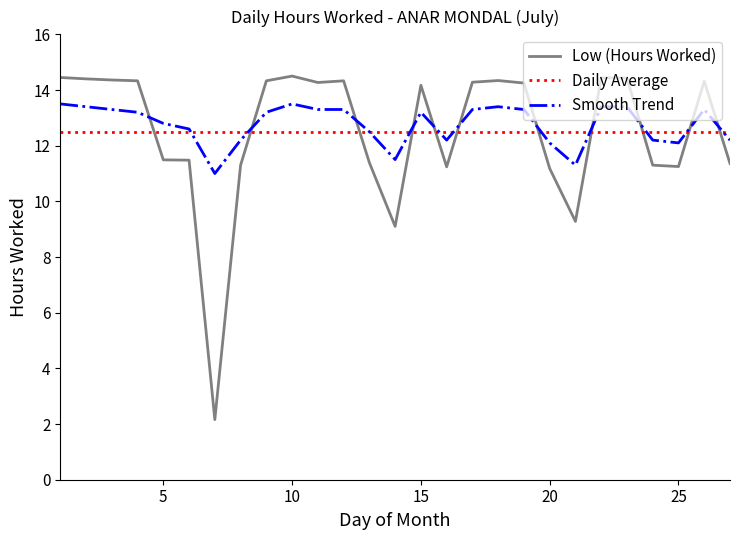

List the series in order of their peak value, highest first.

Low (Hours Worked), Smooth Trend, Daily Average